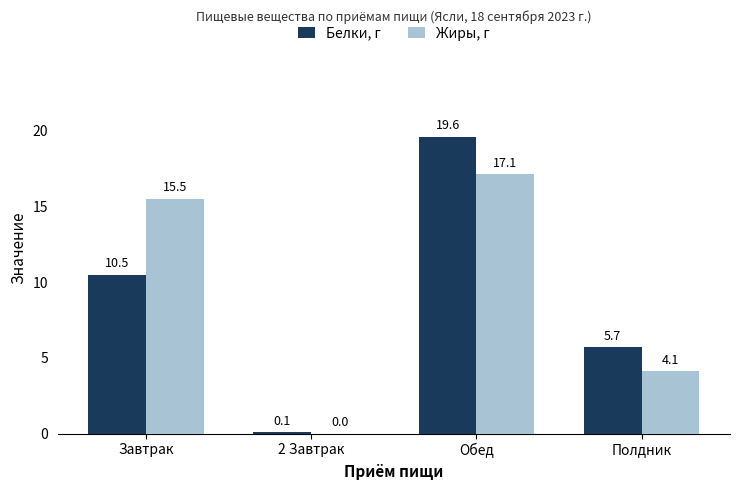

Reading left to right, transcribe all the data shown in this chart.

Белки, г: 10.5	0.1	19.6	5.7
Жиры, г: 15.5	0.0	17.1	4.1